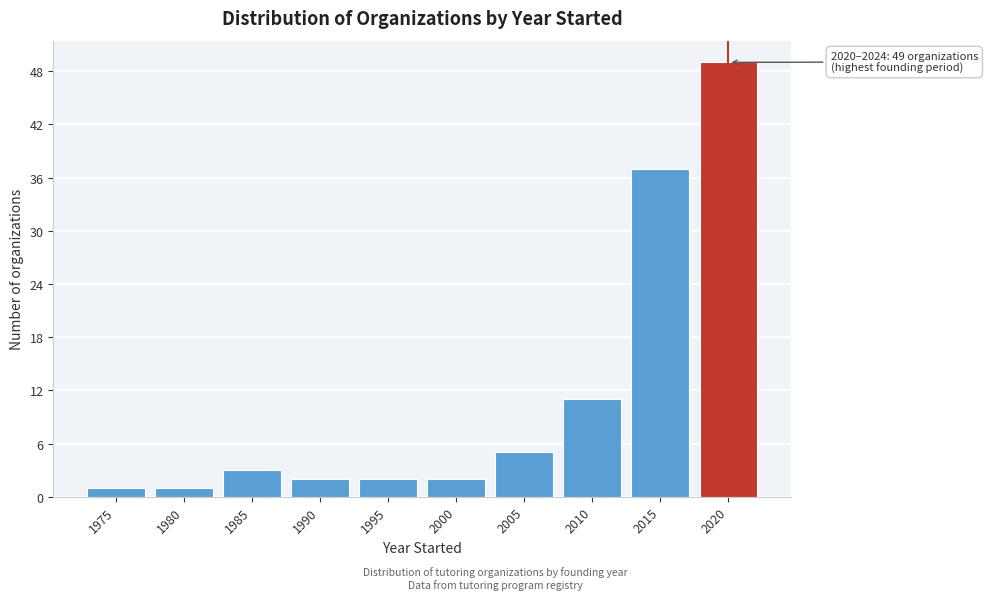

Reading left to right, extract all data points from this chart.

1975=1	1980=1	1985=3	1990=2	1995=2	2000=2	2005=5	2010=11	2015=37	2020=49